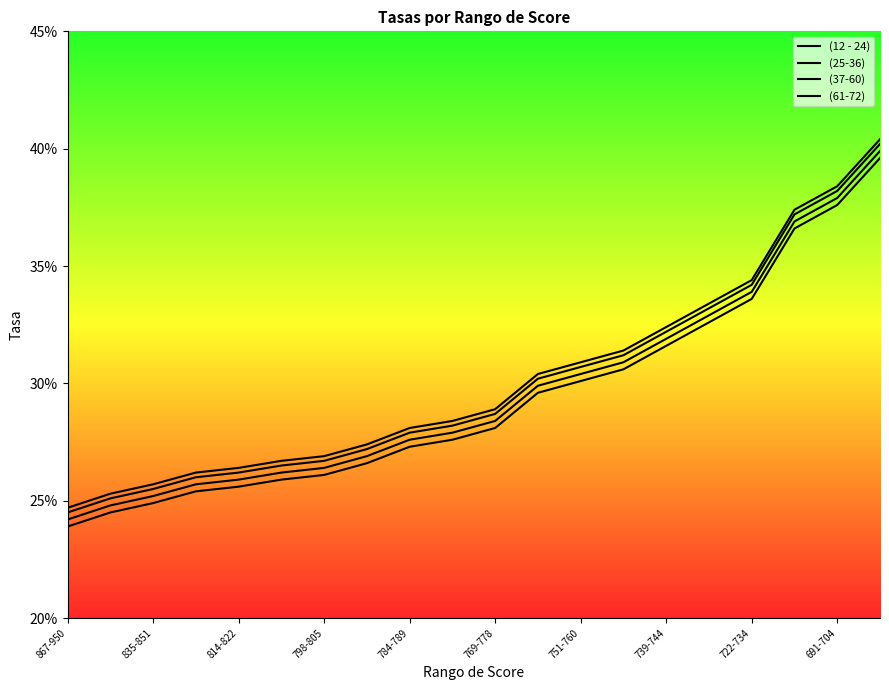

What is the maximum value shown in the chart?

0.4